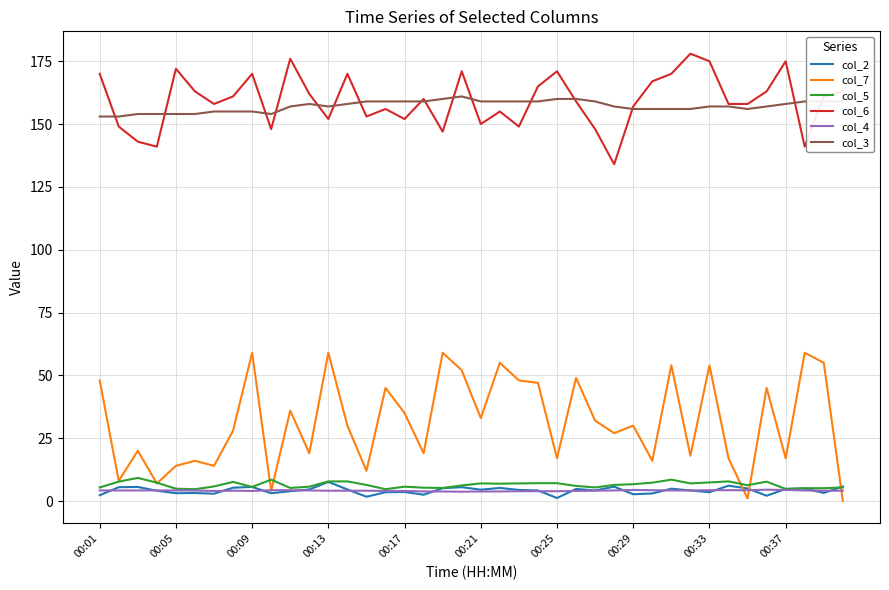

True or false: col_4 and col_6 intersect in this chart.

False